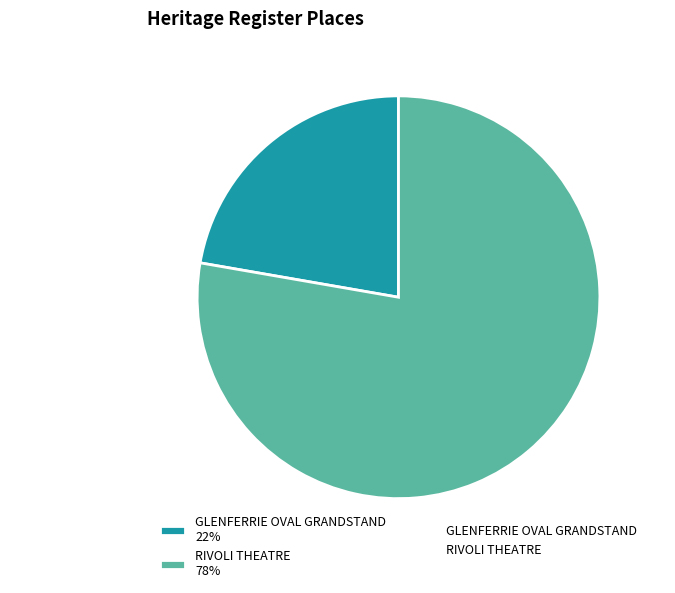

What is the largest slice in the pie chart?

RIVOLI THEATRE